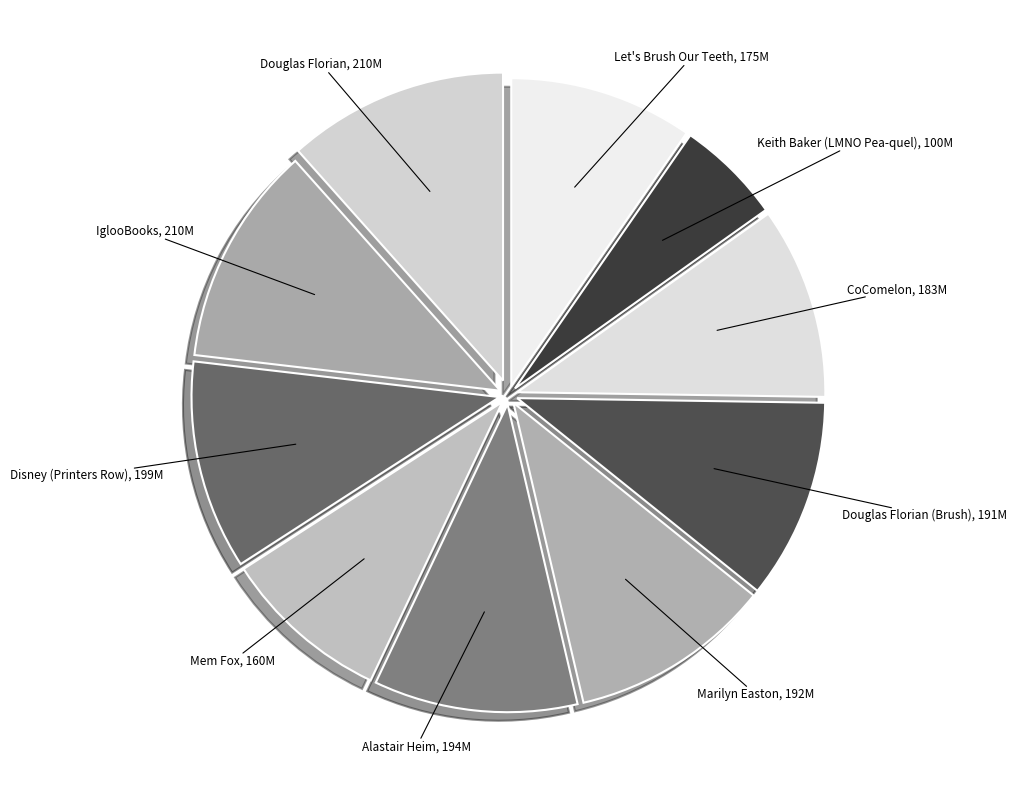

Which has a higher value, Keith Baker (LMNO Pea-quel), 100M or Let's Brush Our Teeth, 175M?

Let's Brush Our Teeth, 175M